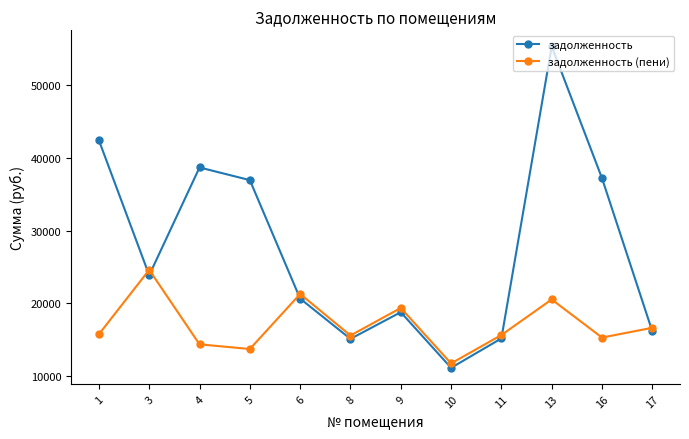

Which series has the widest spread of values?

задолженность